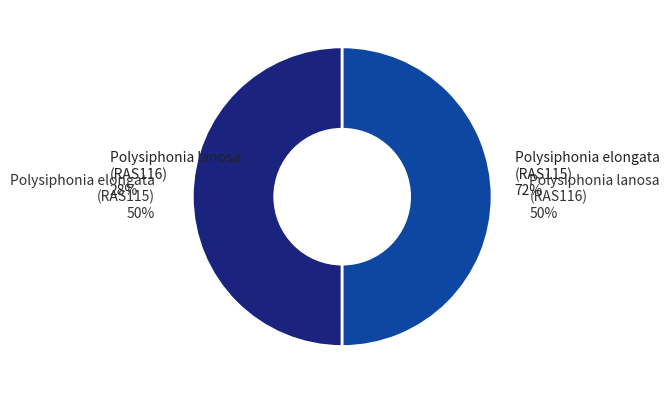

True or false: Polysiphonia elongata
(RAS115) accounts for 36% of the total.

False